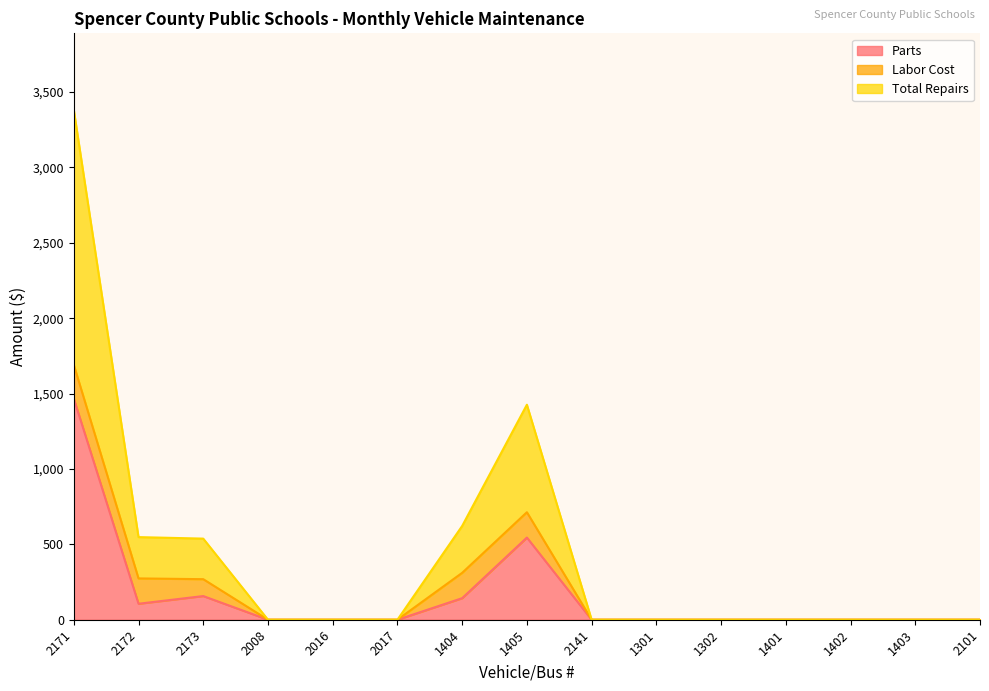

What is the label of the 11th point from the right?

2016